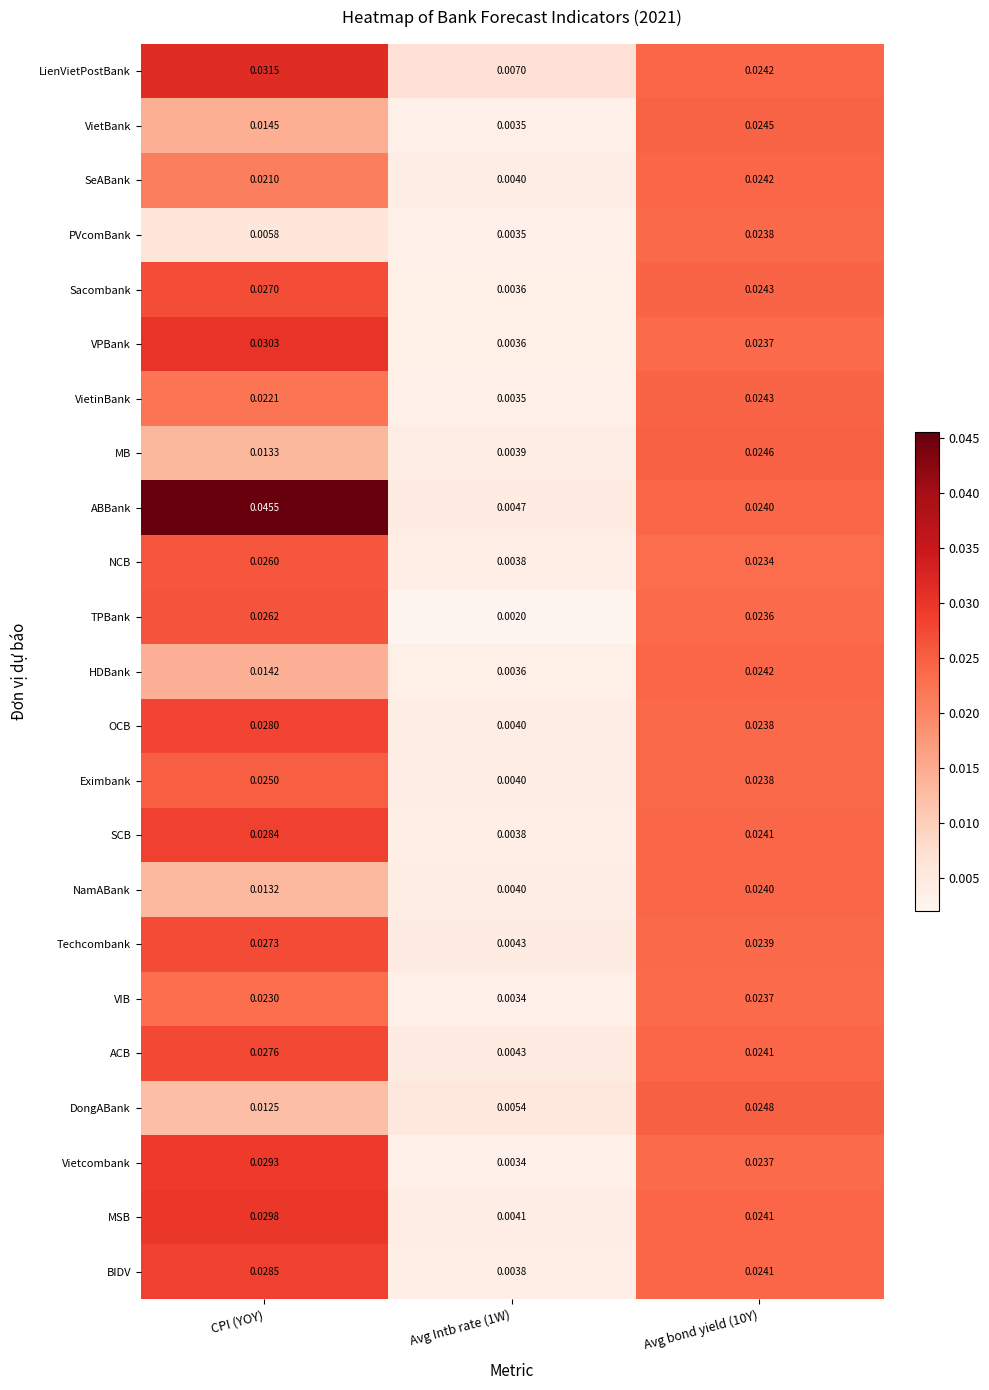

Which label corresponds to the largest value in the chart?

CPI (YOY)